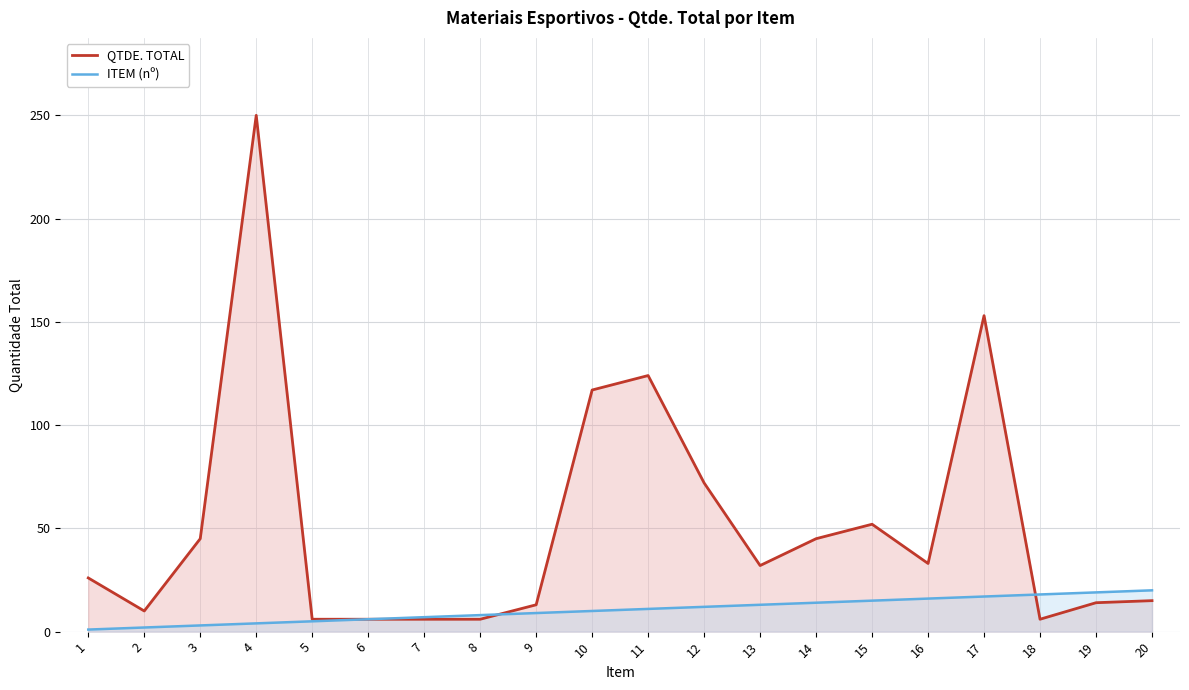

What is the approximate value of ITEM (nº) at 5, to the nearest 5?

5